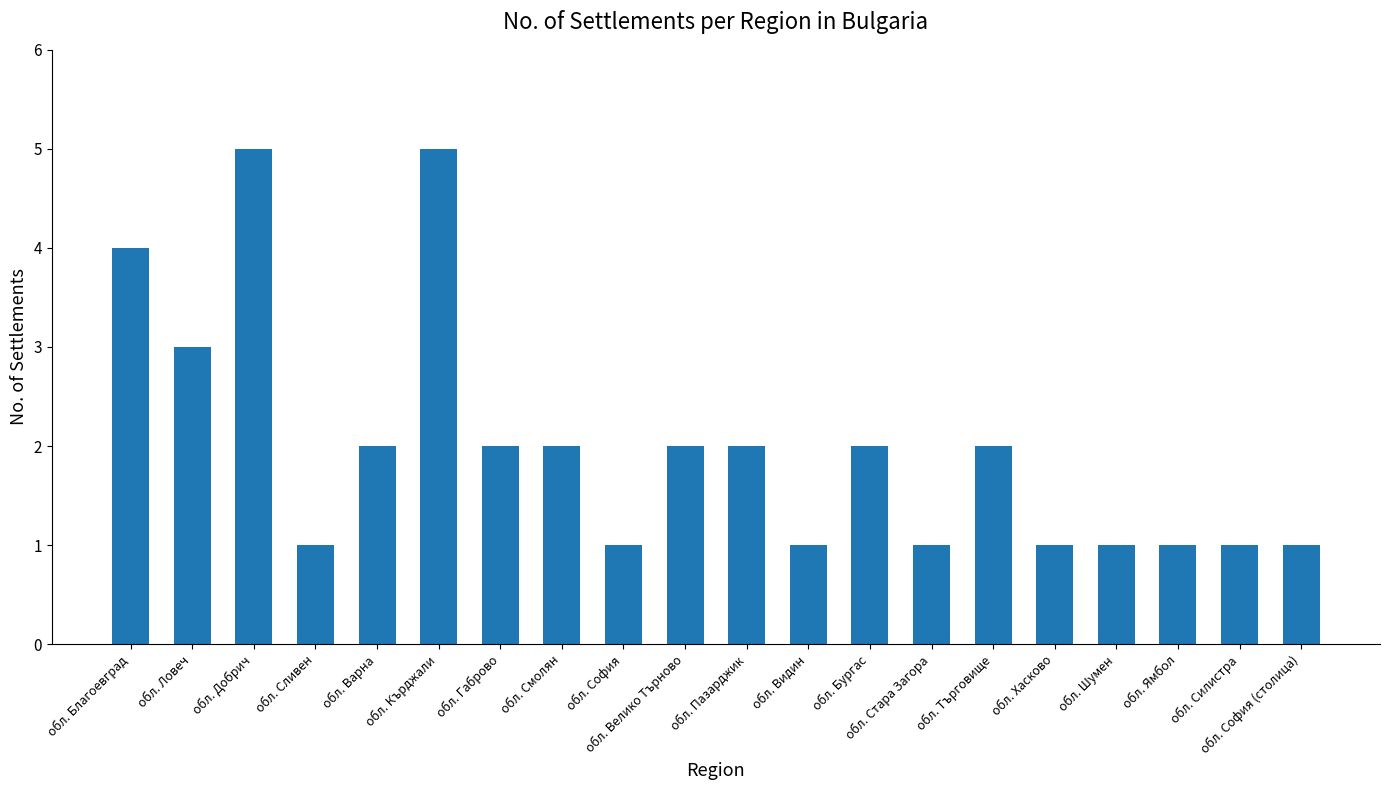

What is the label of the 15th bar from the left?

обл. Търговище